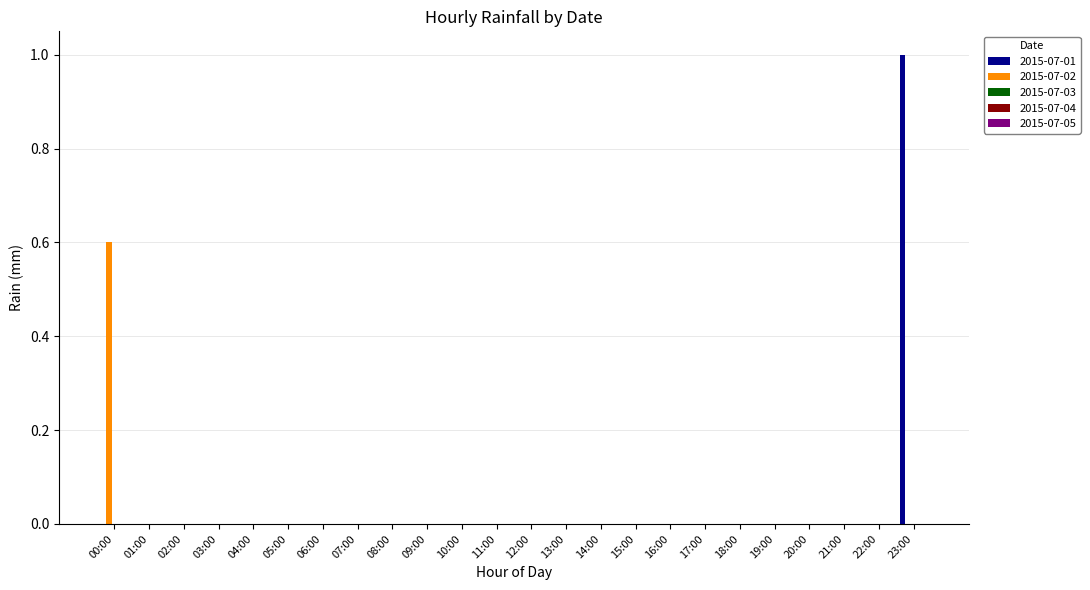

What is the maximum value shown in the chart?

1.0